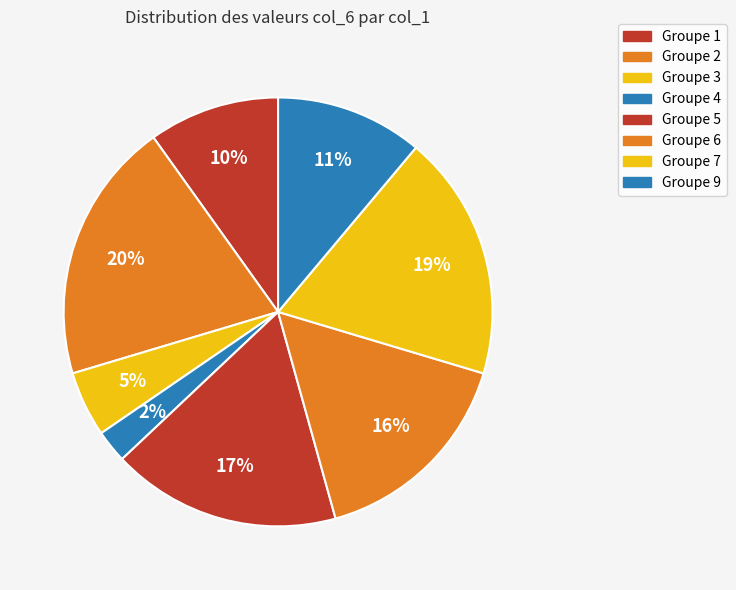

How many slices are in this pie chart?

8